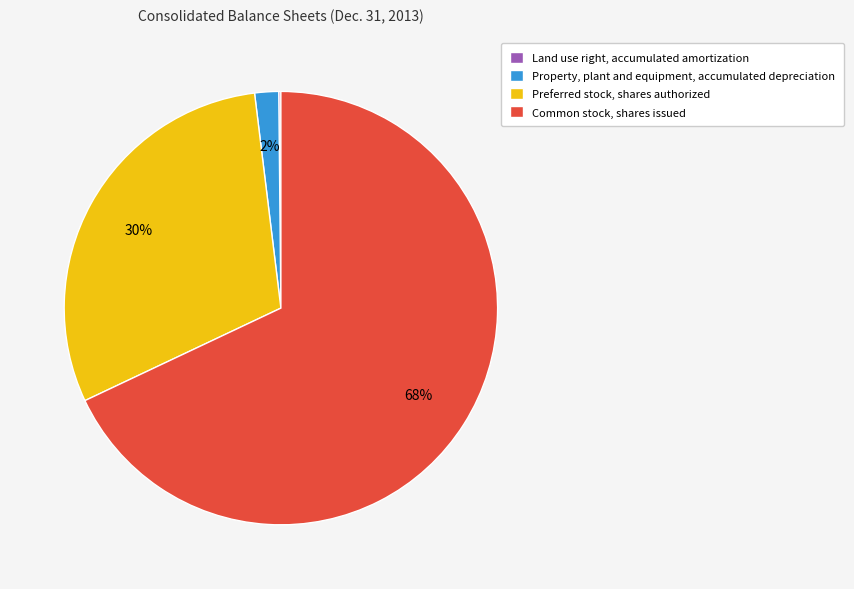

Do Common stock, shares issued and Preferred stock, shares authorized together represent more than half of the pie?

Yes